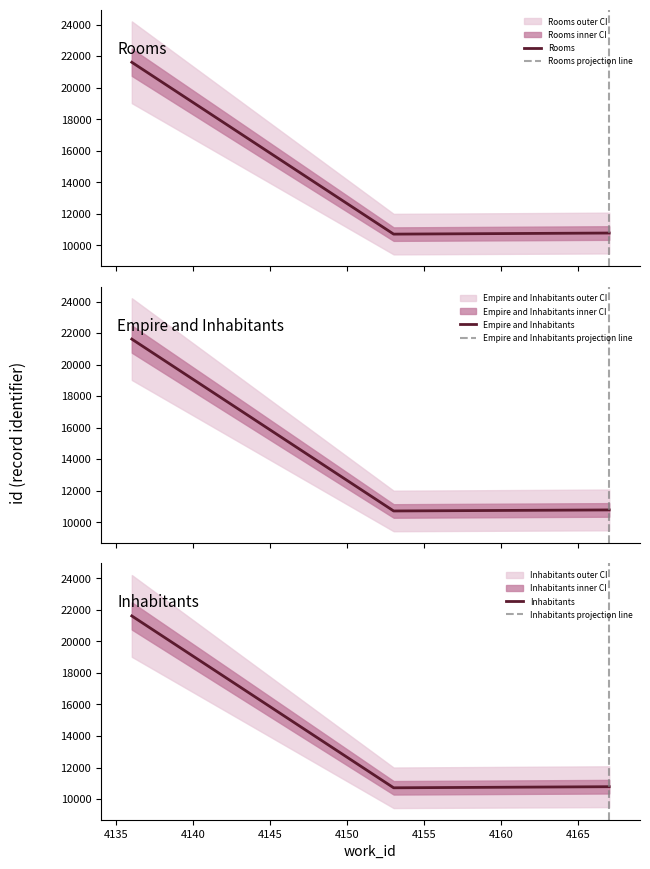

What is the highest value of the Rooms series?

21614.0